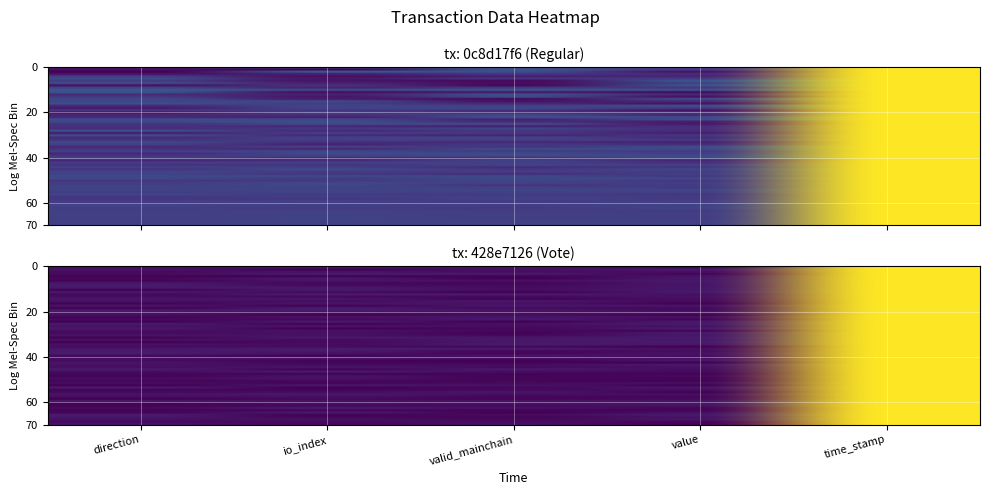

List the labels in order of 428e7126fb6ac95468166581bb6494baa8a6c80 value, largest first.

time_stamp, direction, io_index, value, valid_mainchain